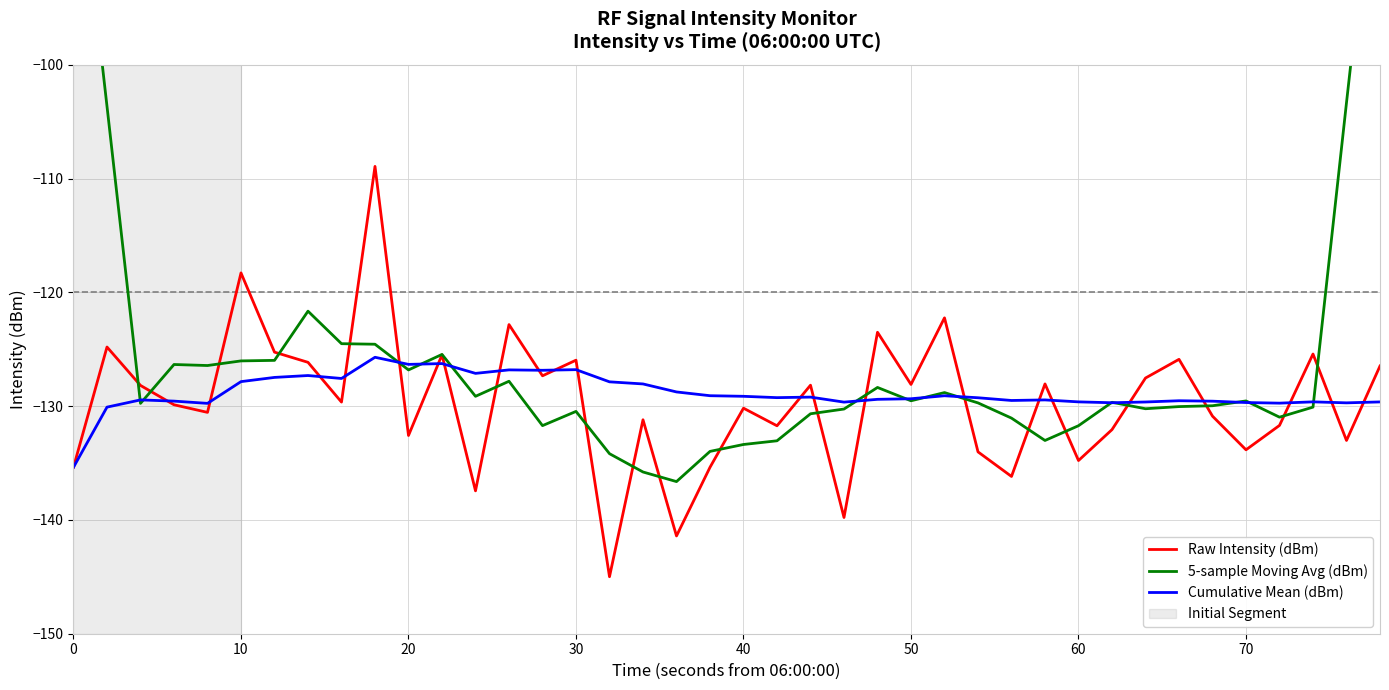

The value of Cumulative Mean (dBm) at 60 is -34.6. True or false?

False